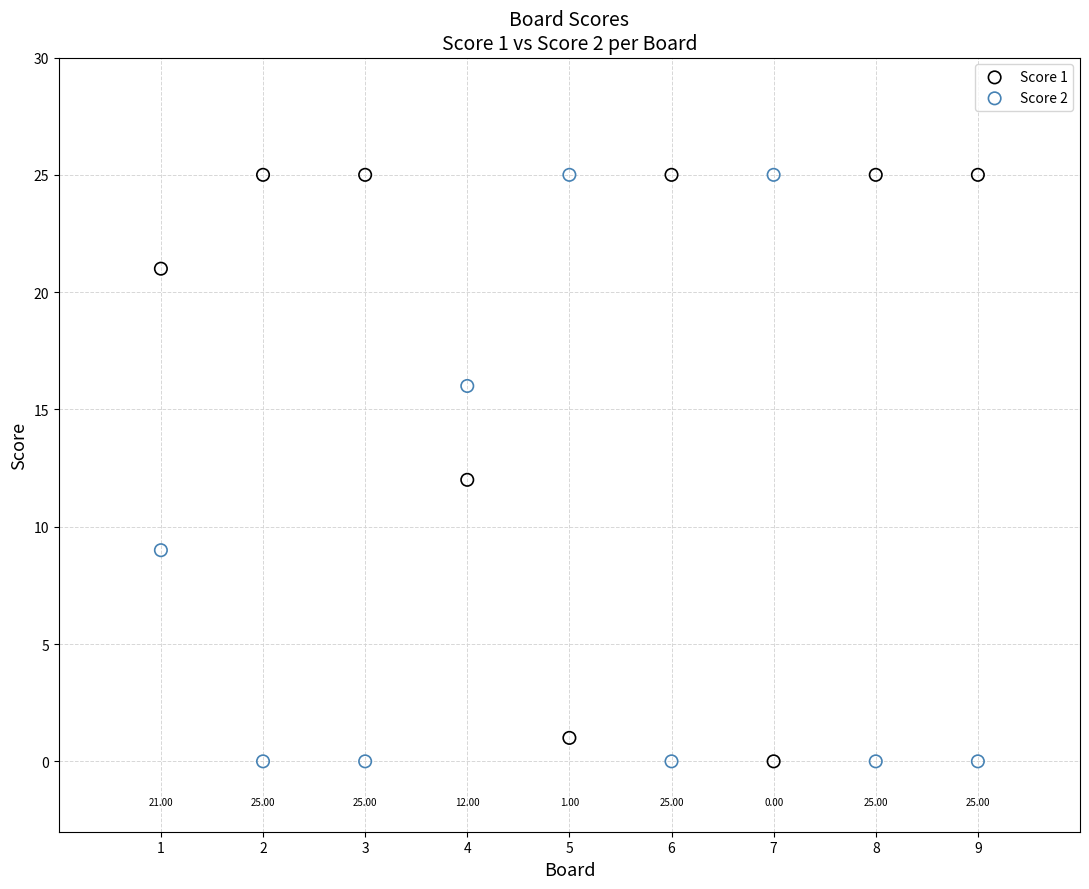

Across all data points, what is the range of X values (max minus min)?

8